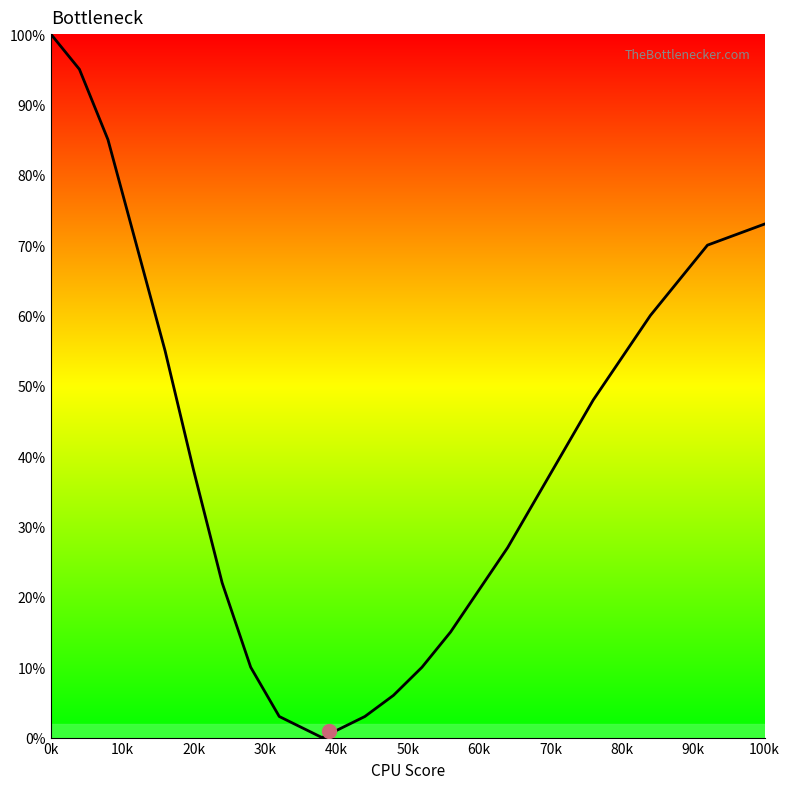

What is the difference between the maximum and minimum values?

100